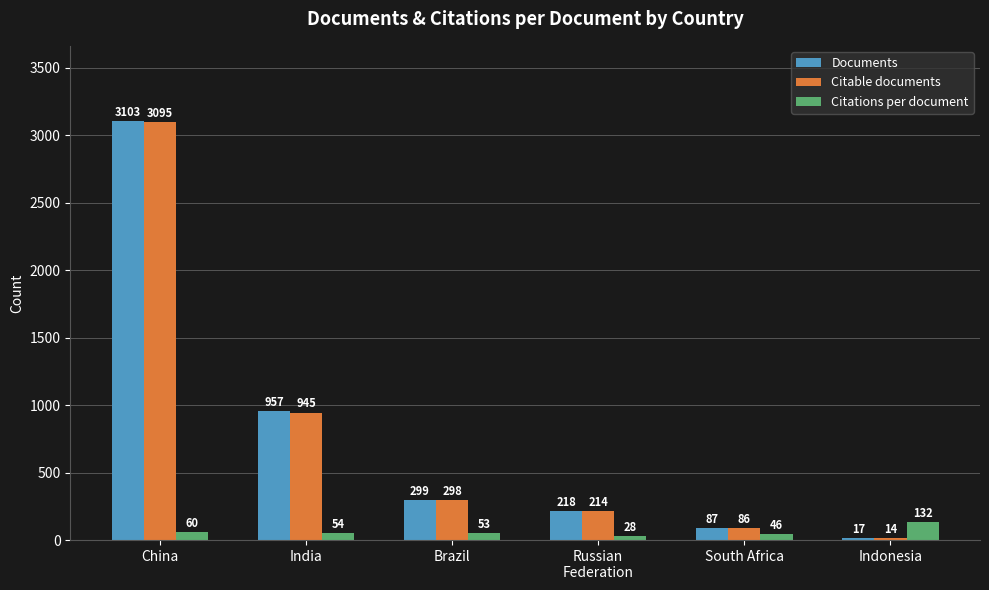

What is the sum of all Citable documents values?

4652